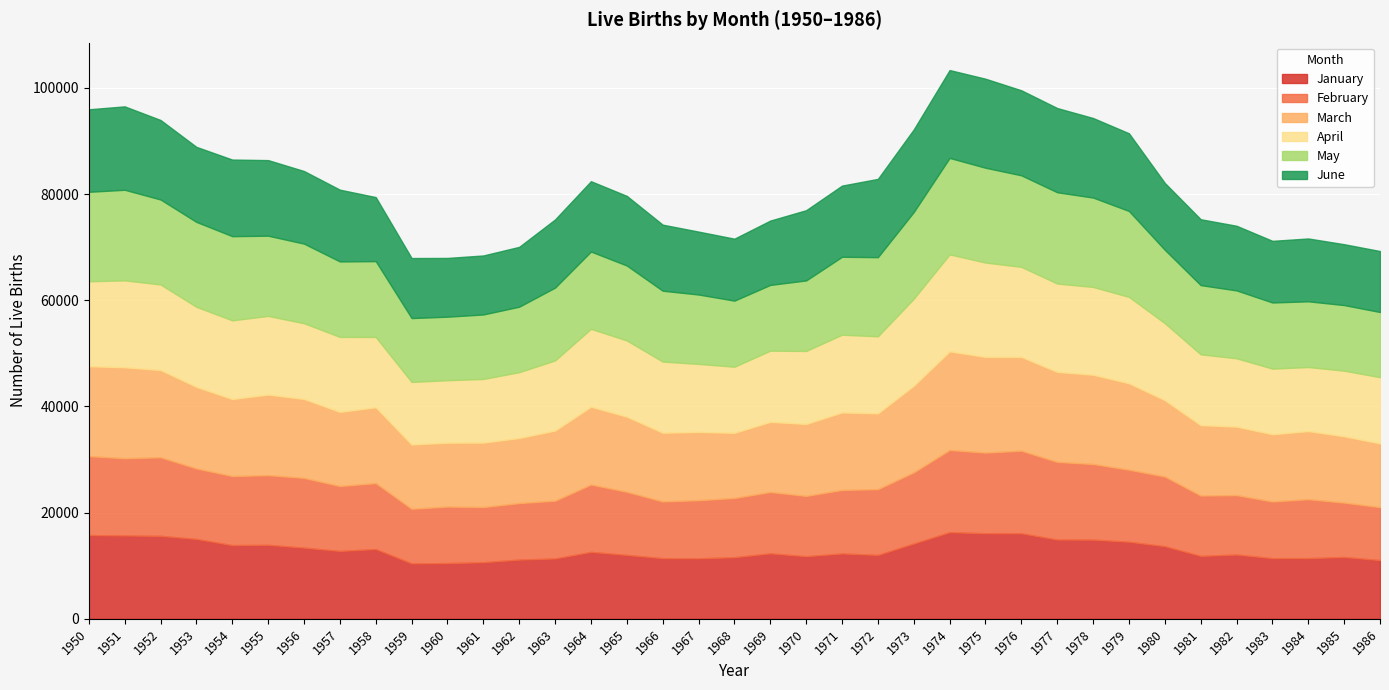

Between 1980 and 1954, which is larger?

1954